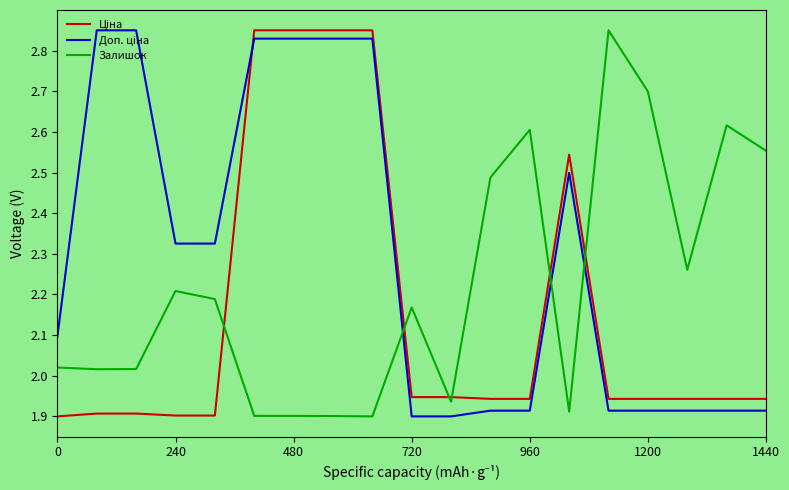

True or false: Залишок has a value of 1.0 at 480.

False